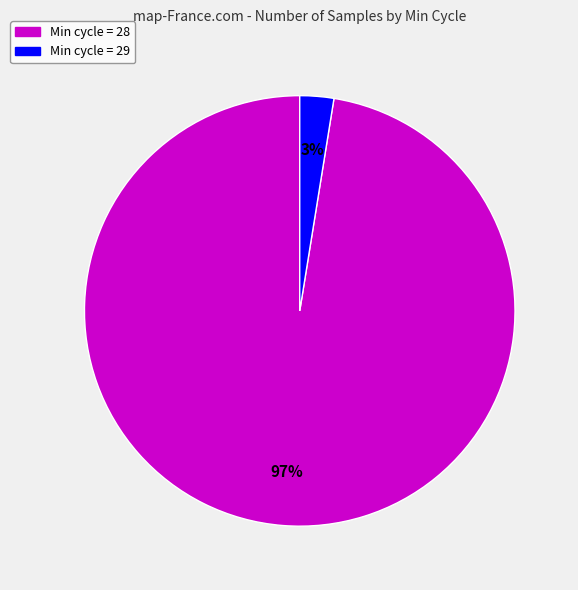

To the nearest percent, what percentage of the pie is Min cycle = 28?

97%